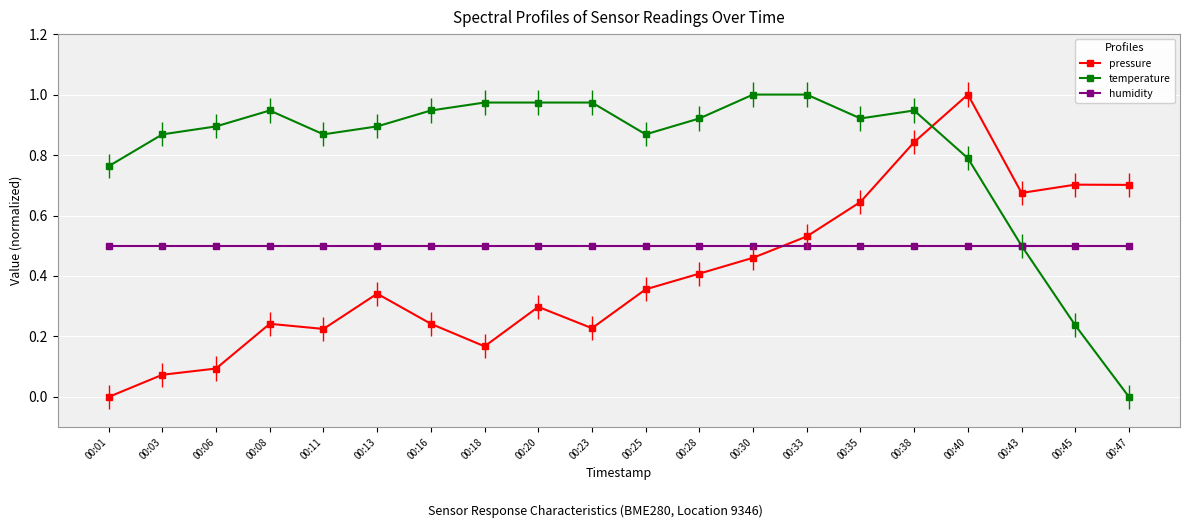

Is this an area chart (filled region under the line)?

No